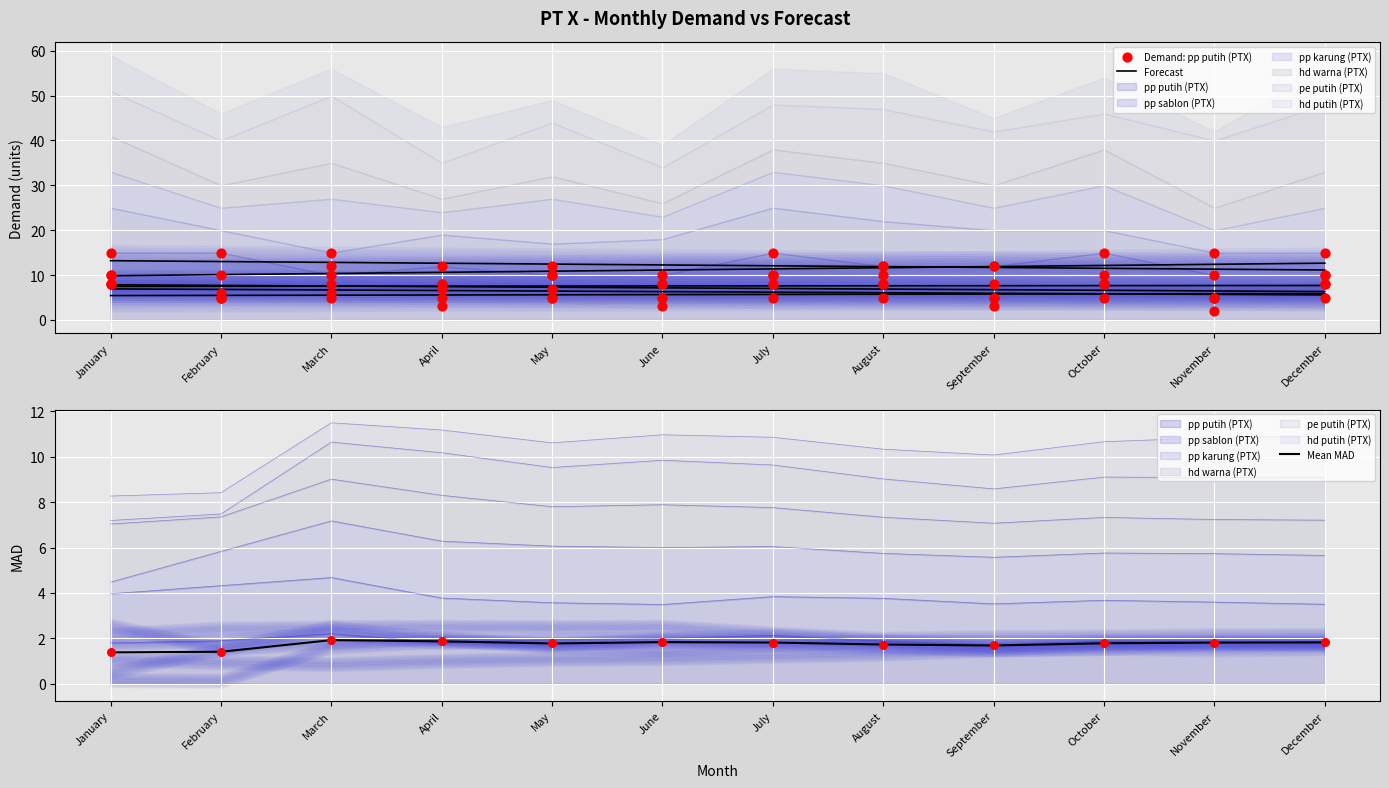

At which category is the sum across all series the highest?

January